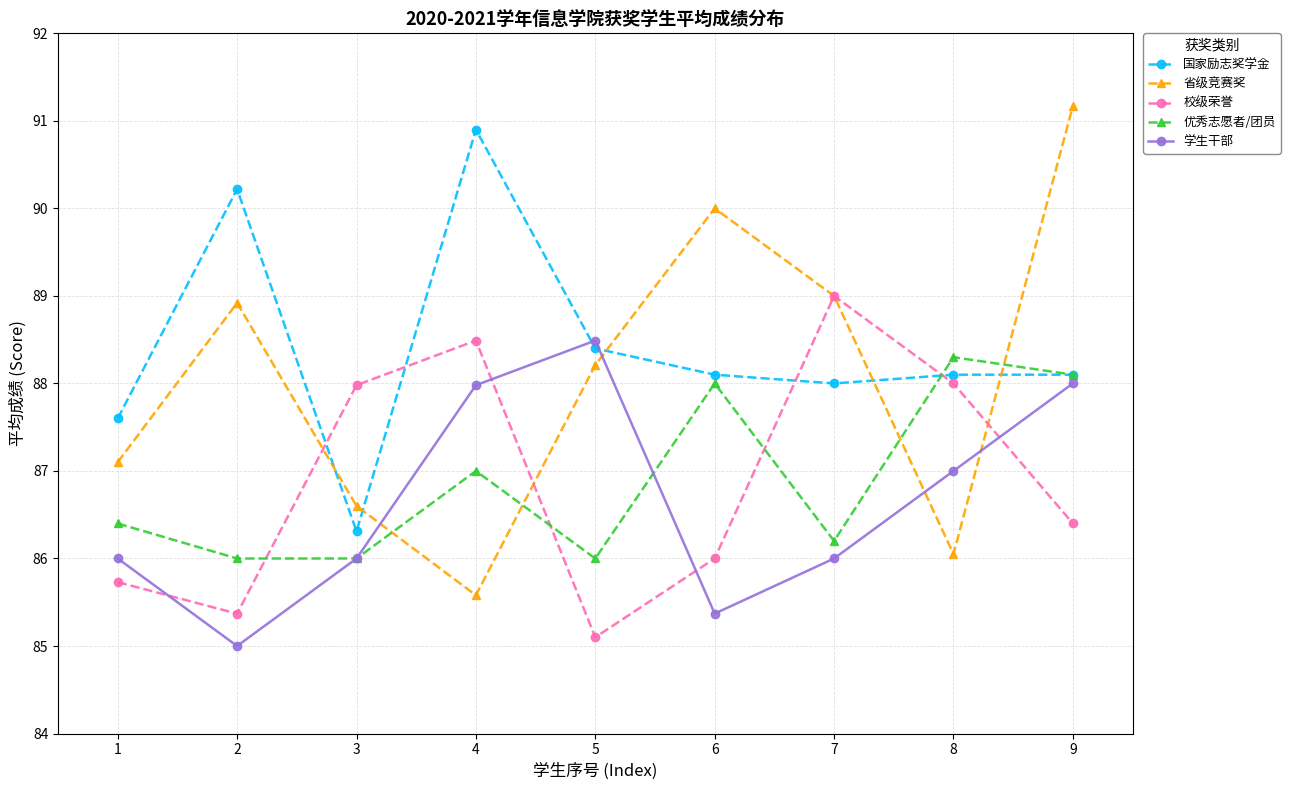

Between which two adjacent categories do 省级竞赛奖 and 优秀志愿者/团员 first intersect?

3 and 4